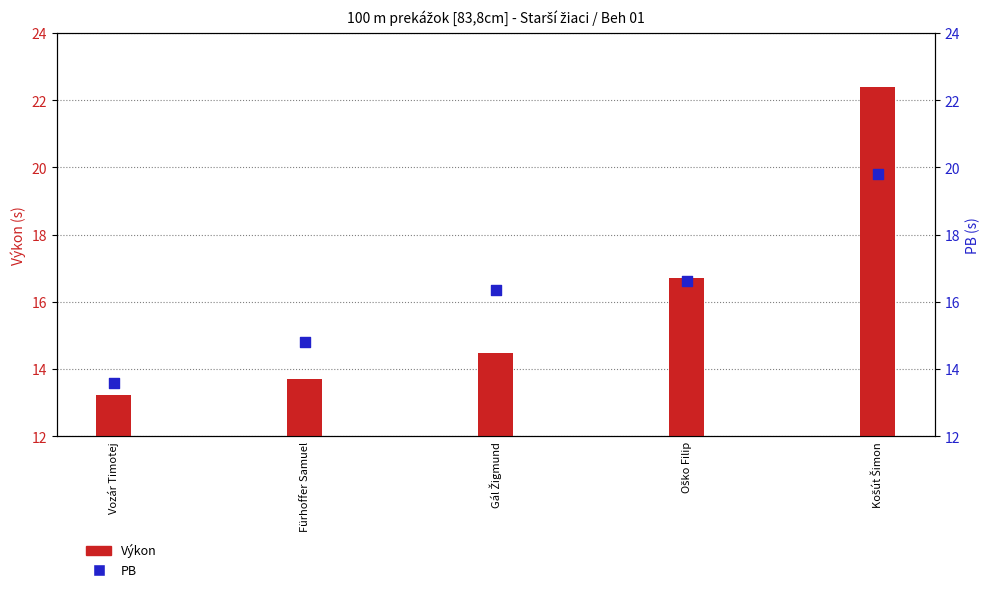

Which series has the widest spread of Y values?

Výkon